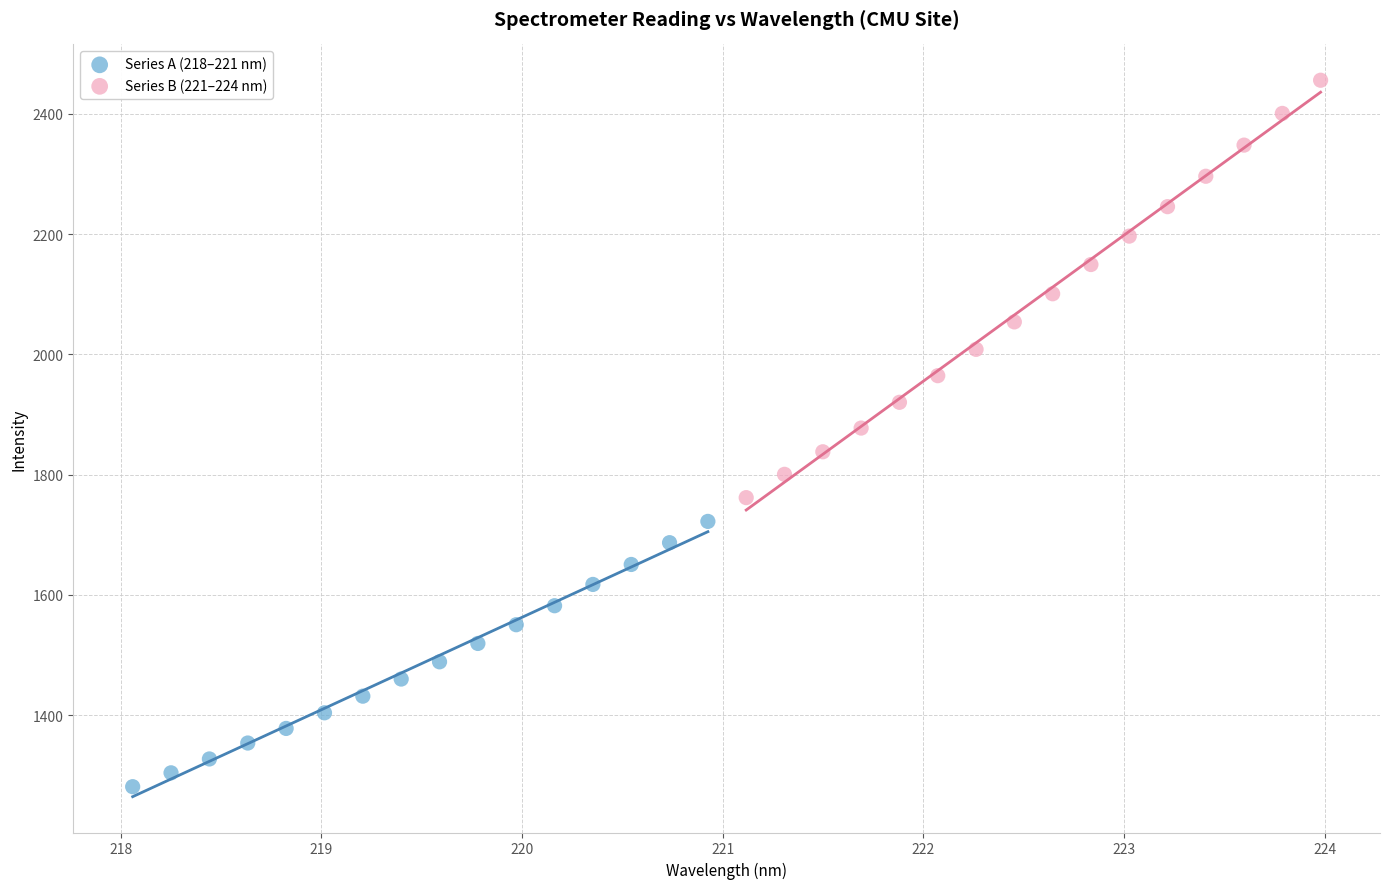

Which series reaches the minimum Y coordinate?

Series A (218–221 nm)